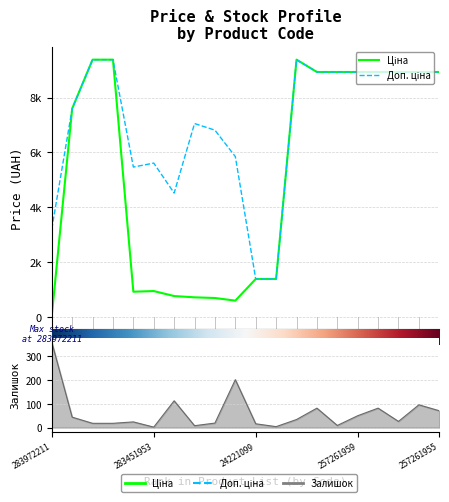

Rank the series at 6 from lowest to highest value.

Залишок, Ціна, Доп. ціна